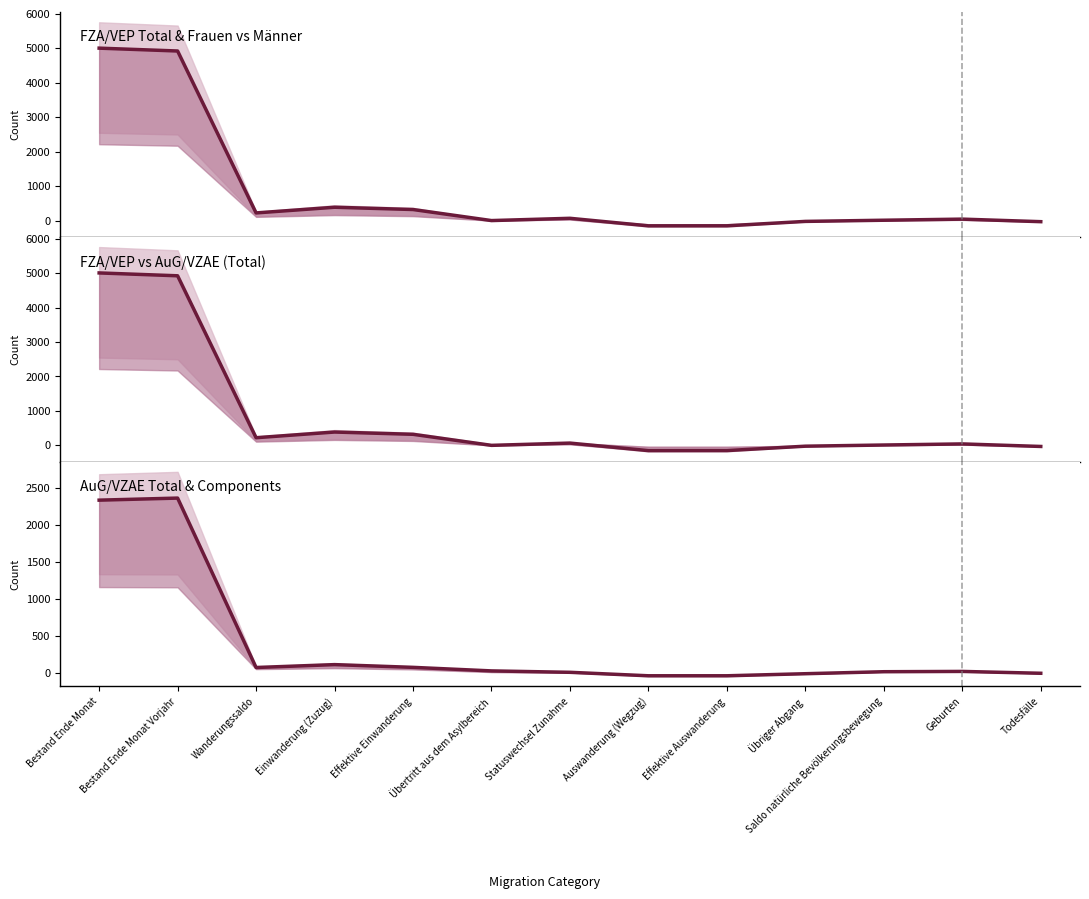

In FZA Total, how many points are lower than both neighbors (excluding endpoints)?

3